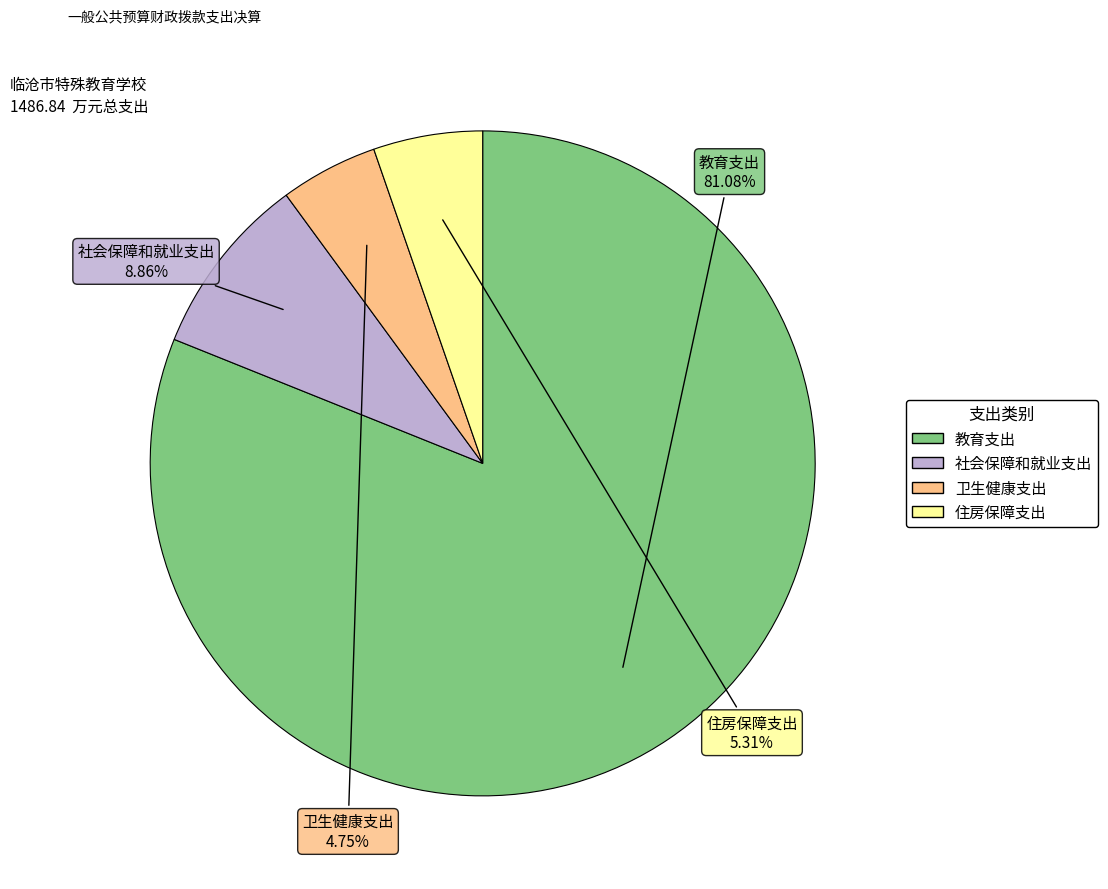

To the nearest percent, what is the difference between the 教育支出 and 住房保障支出 slice percentages?

76%